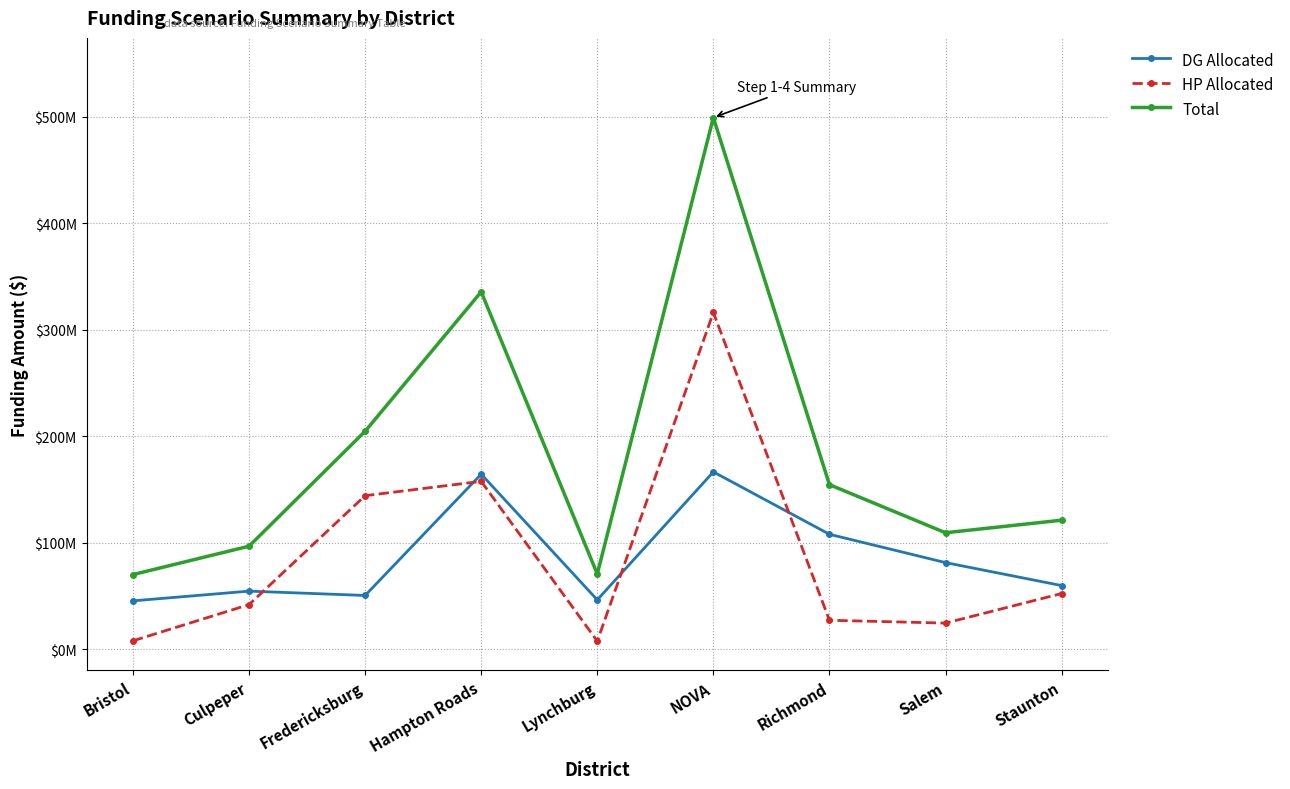

Reading left to right, extract all data points from this chart.

DG Allocated: 45294233	54432133	50371617	164329509	46240528	166464442	107838743	81243337	59661776
HP Allocated: 7757150	41779045	144115767	157582606	7451900	316238472	27056834	24403977	52164326
Total: 69996169	96651593	204620173	335616112	70548790	499294442	154468356	109272388	121082053